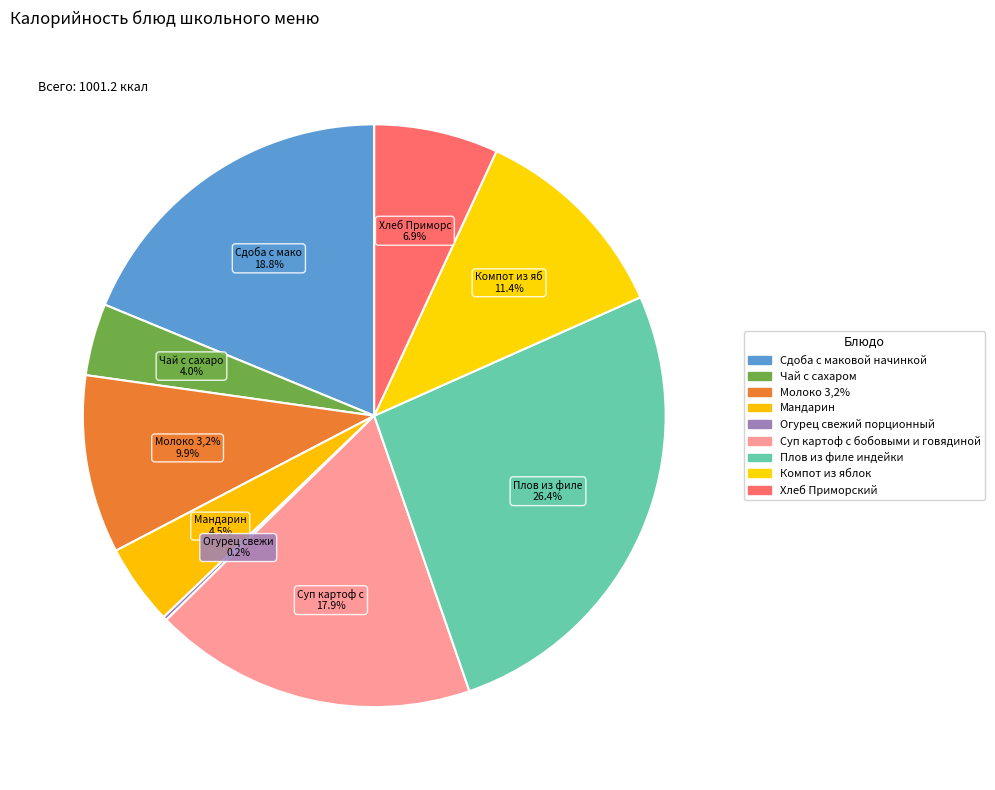

What percentage is NOT represented by Суп картоф с бобовыми и говядиной?

82.1%